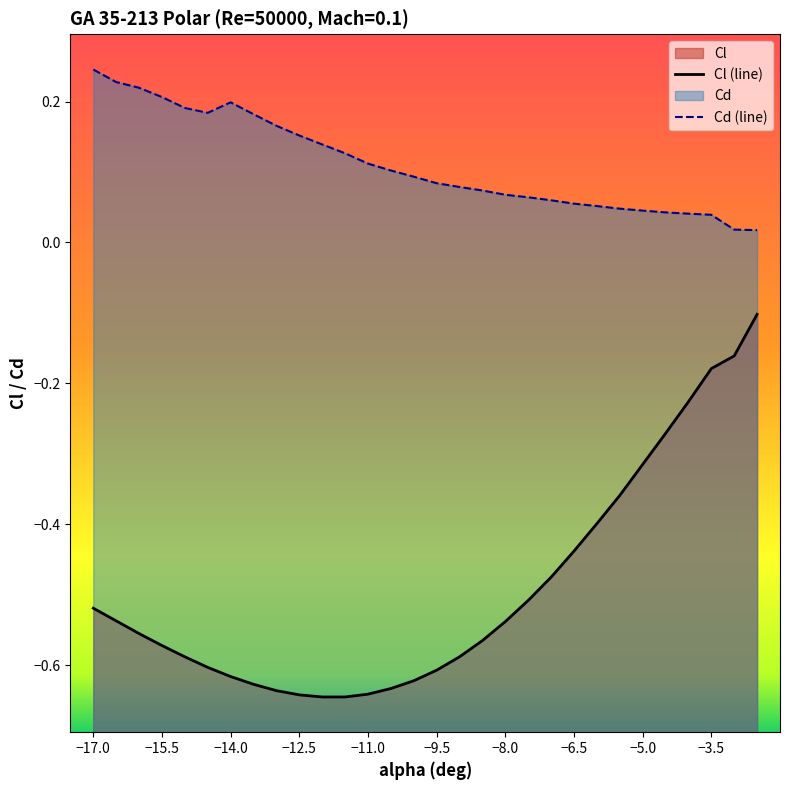

True or false: Cd and Cl cross at least once.

False